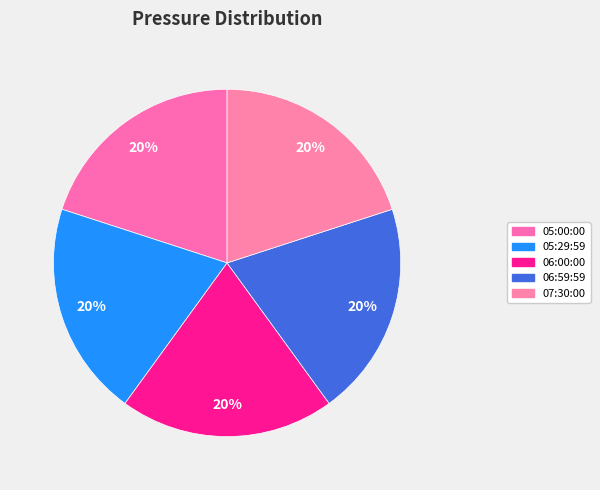

How many segments does this pie chart have?

5